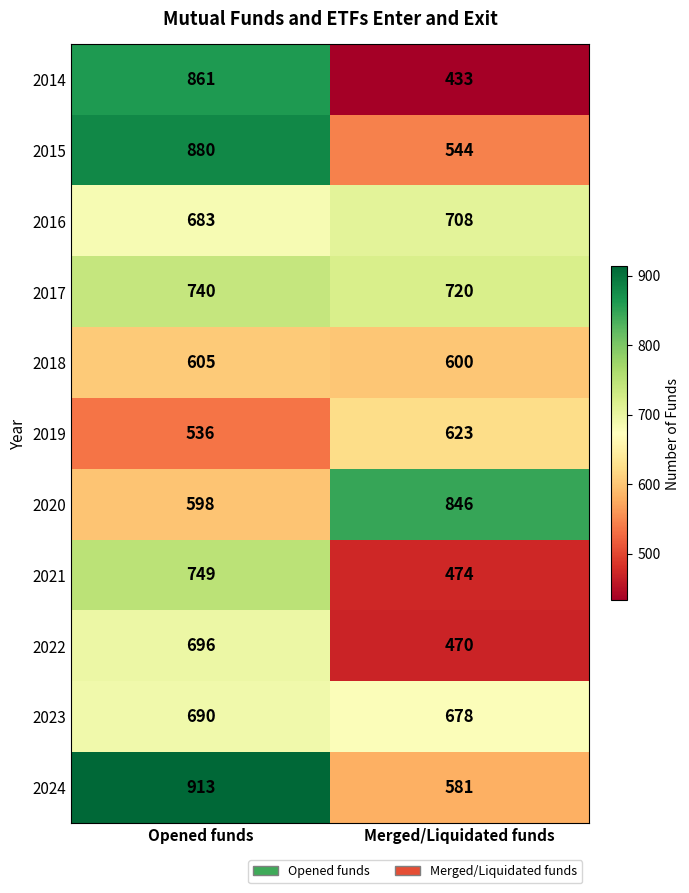

At how many categories does at least one series exceed 639?

2